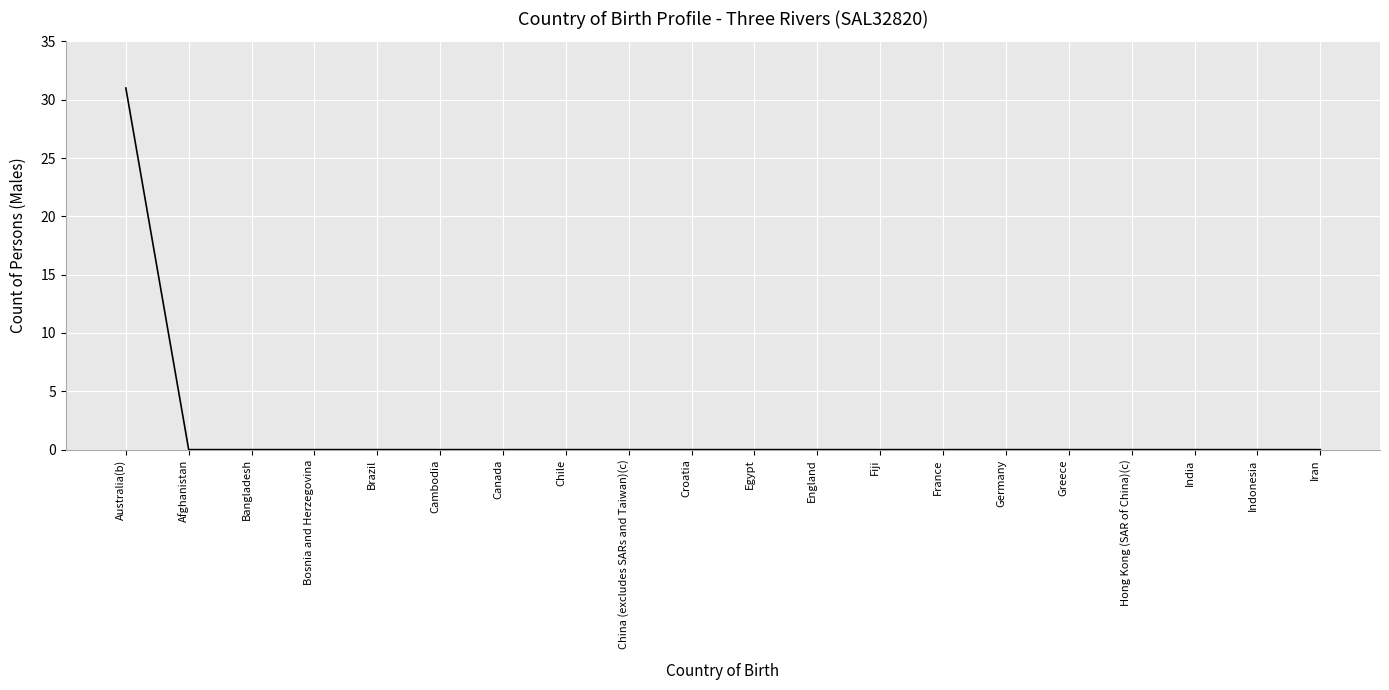

How many distinct data groups are displayed?

1